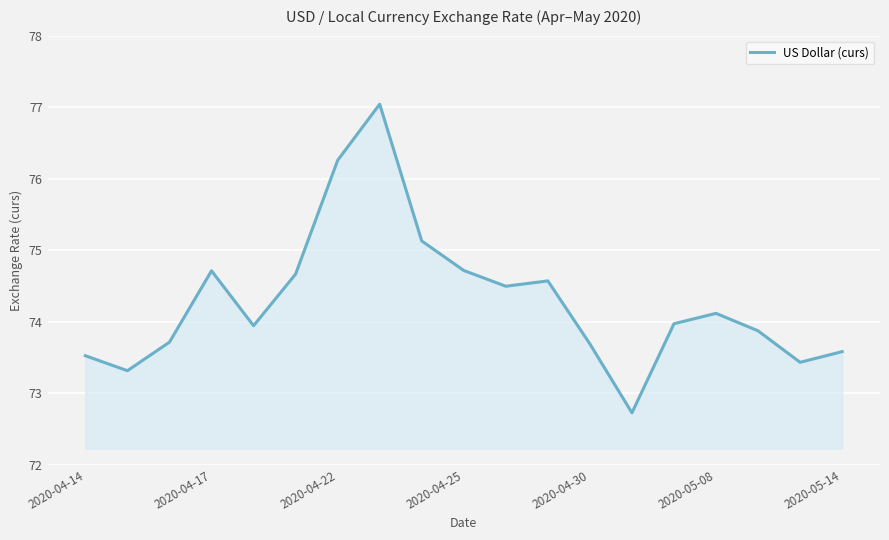

What is the smallest value displayed?

72.7